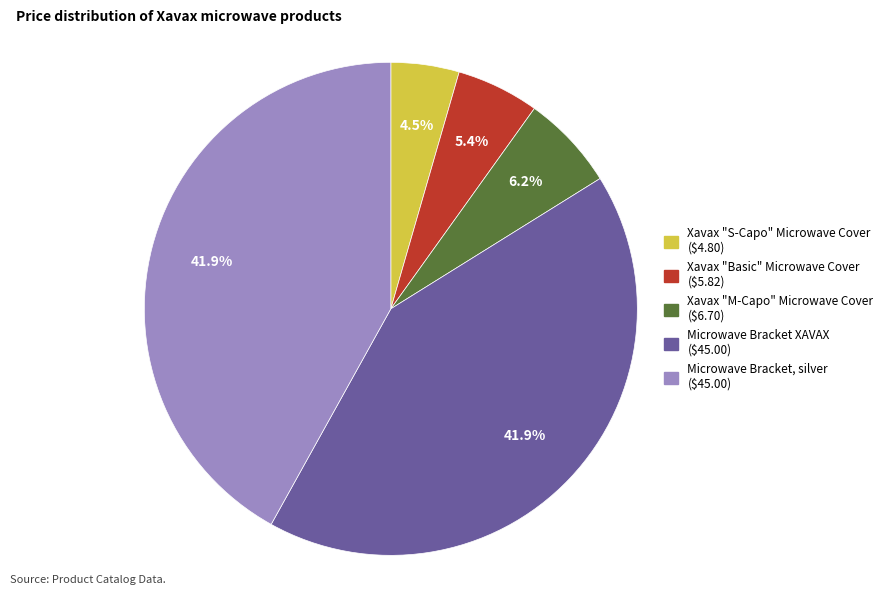

Is there a majority slice in this chart?

No